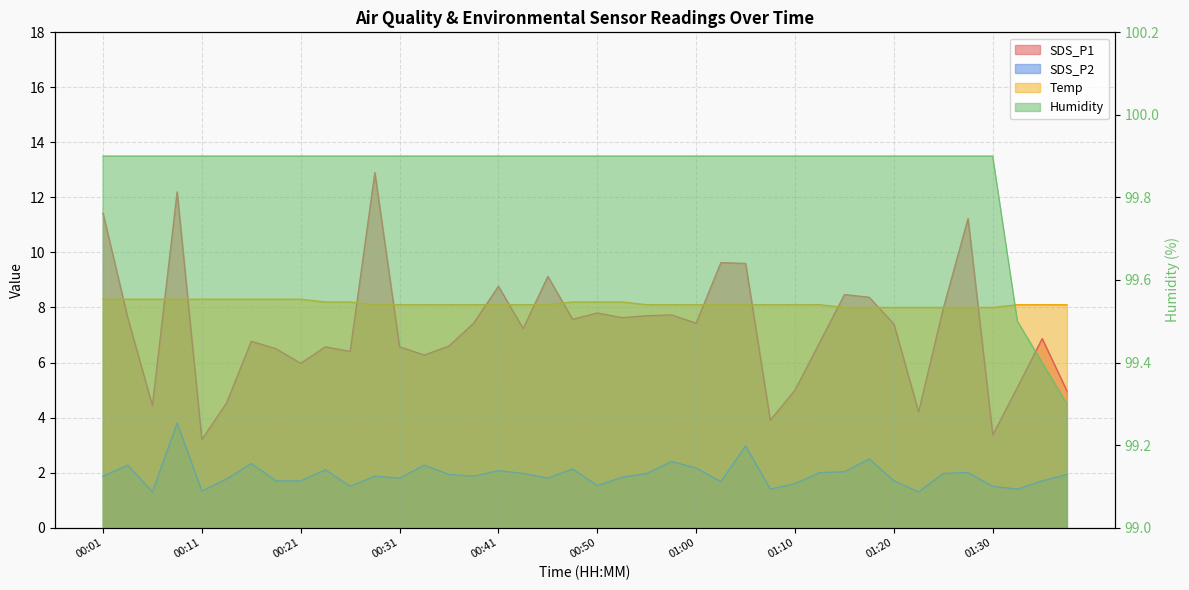

Where does the SDS_P1 series first go above 7?

00:01